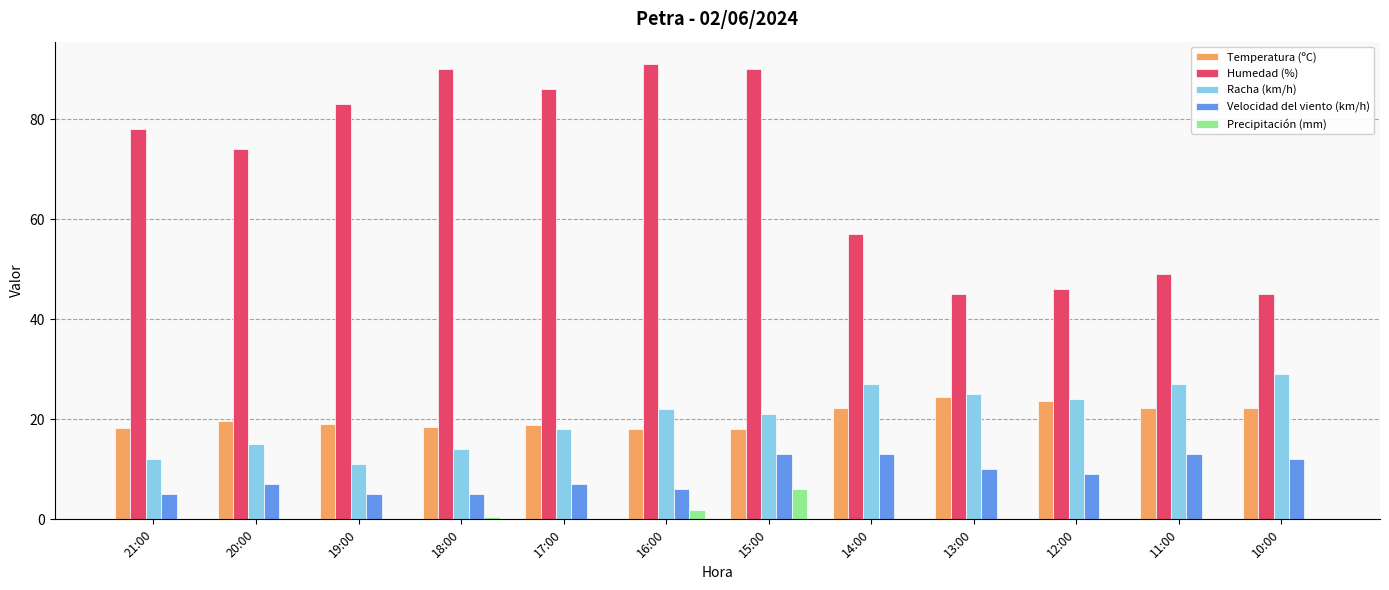

True or false: Racha (km/h) has a value of 4.7 at 18:00.

False